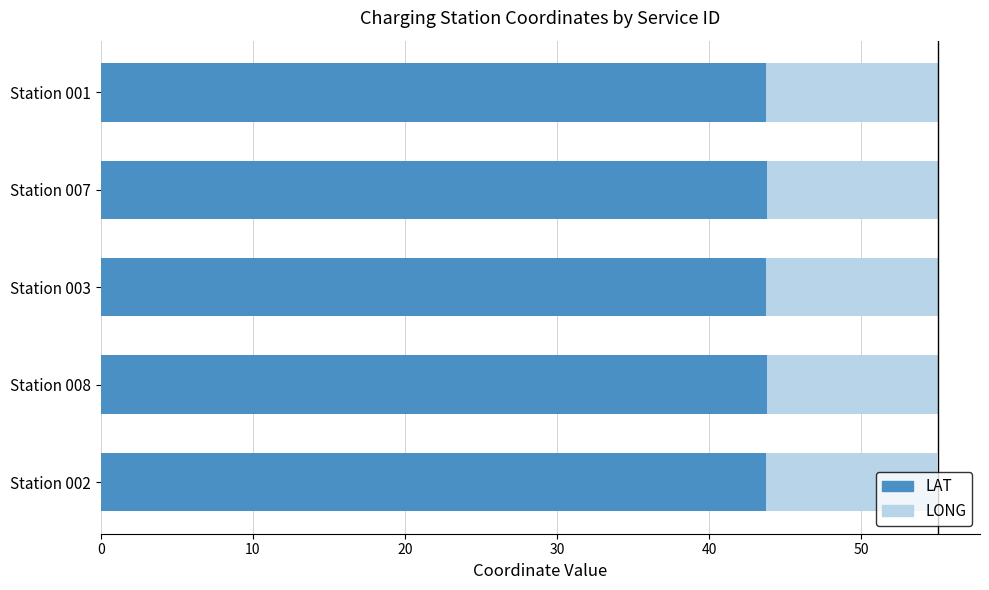

What is the lowest value of the LAT series?

43.7